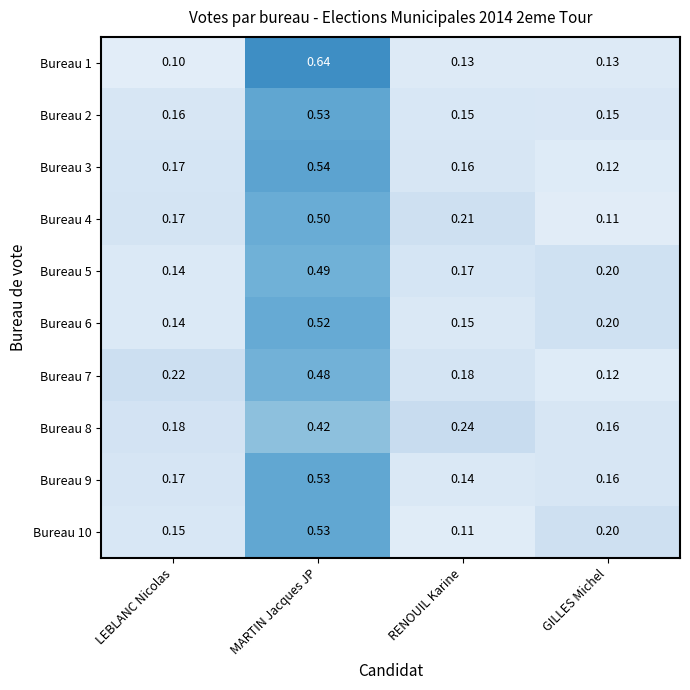

Is the value of Bureau 7 at GILLES Michel greater than the value of Bureau 8 at MARTIN Jacques JP?

No